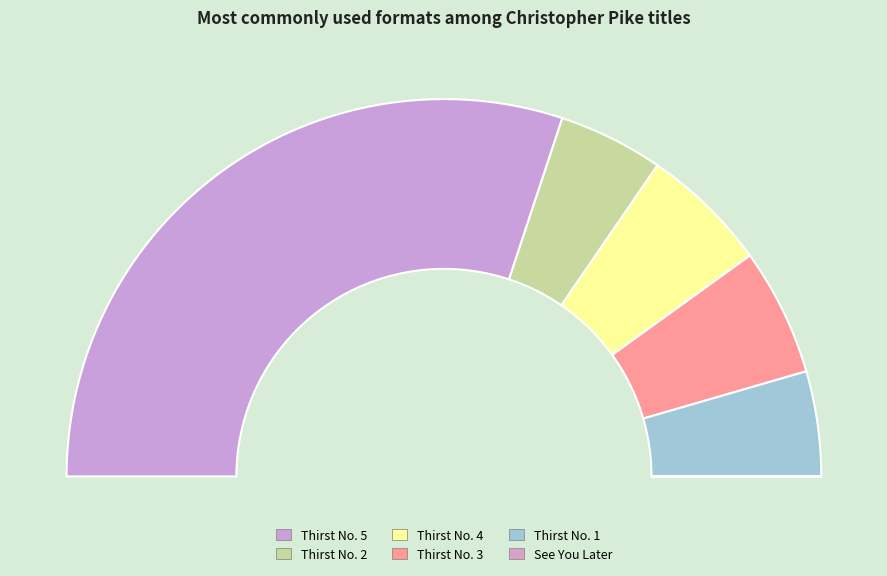

Does Thirst No. 5 represent more than half of the total?

Yes